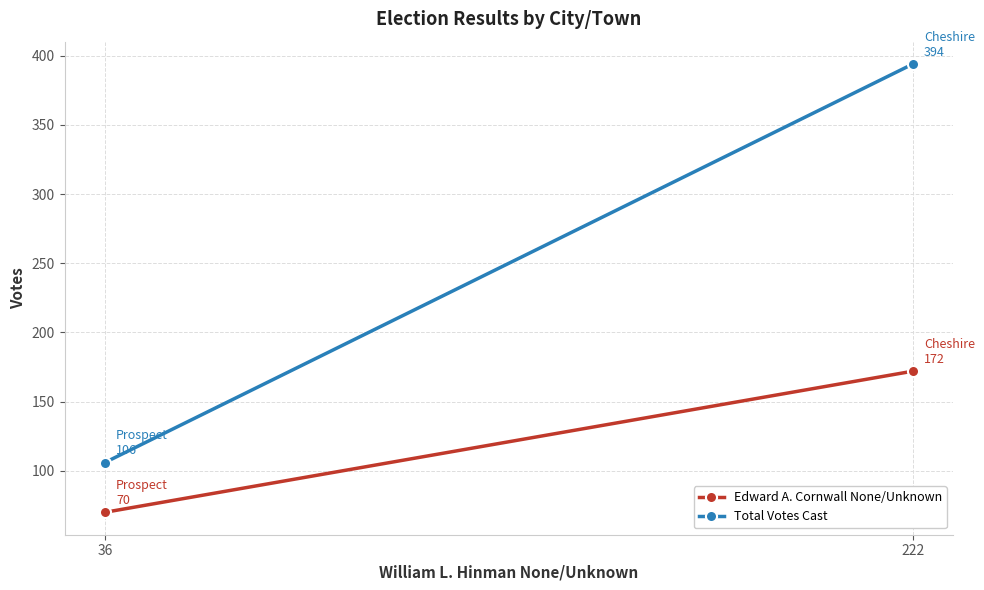

Where is Edward A. Cornwall None/Unknown nearest to the value 121?

222